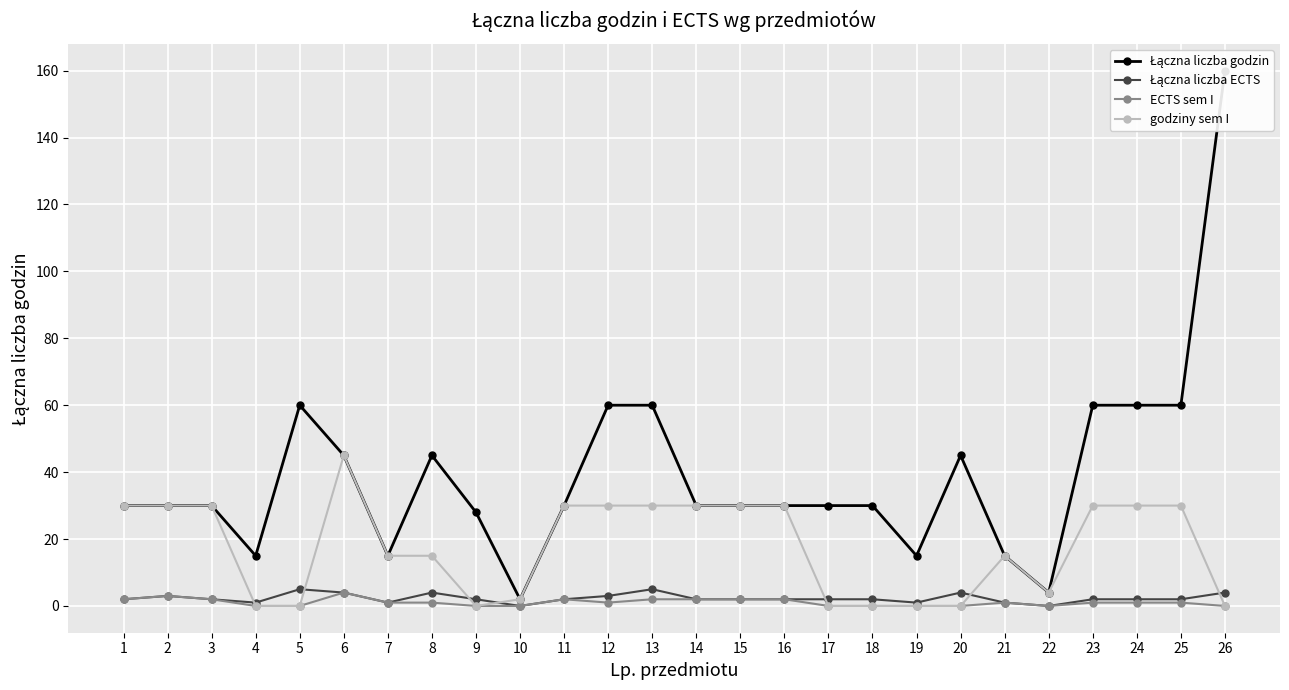

Where is the first local minimum for Łączna liczba ECTS?

4